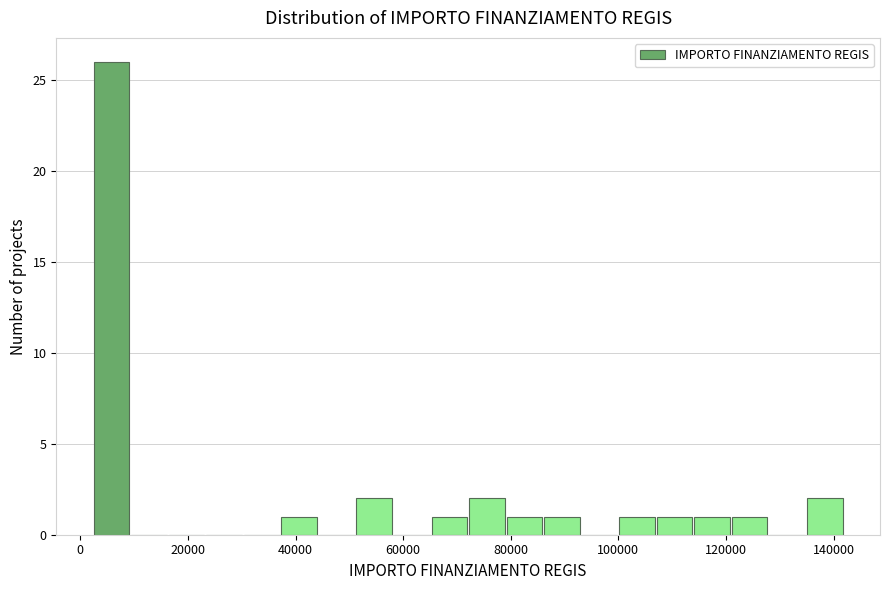

Read against the x-axis, roughly where is the centre of the tallest bar?

6000